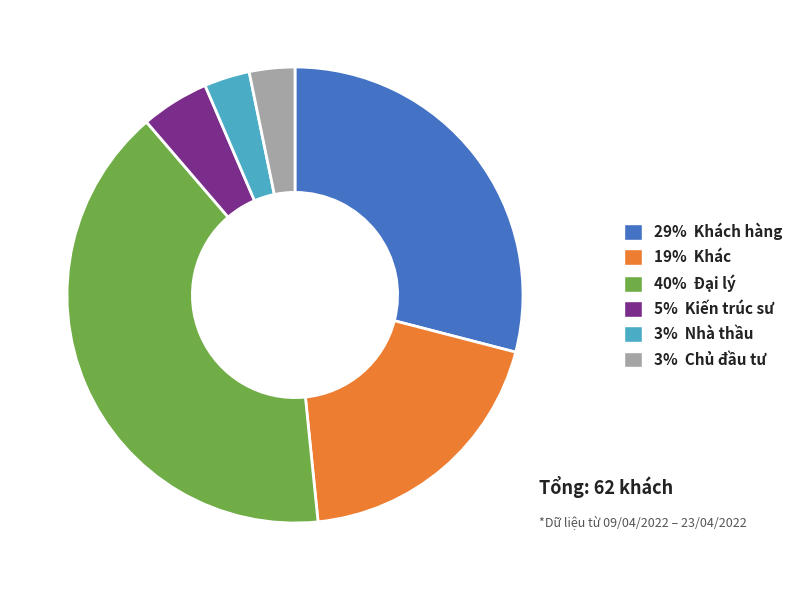

Is there any slice that represents more than half of the pie?

No